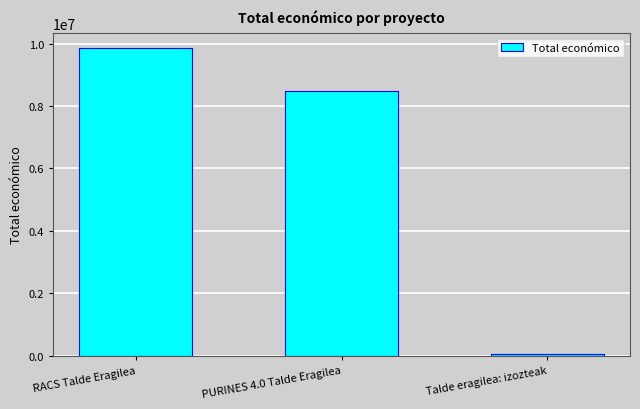

Rank the categories by value from lowest to highest.

Talde eragilea: izozteak, PURINES 4.0 Talde Eragilea, RACS Talde Eragilea